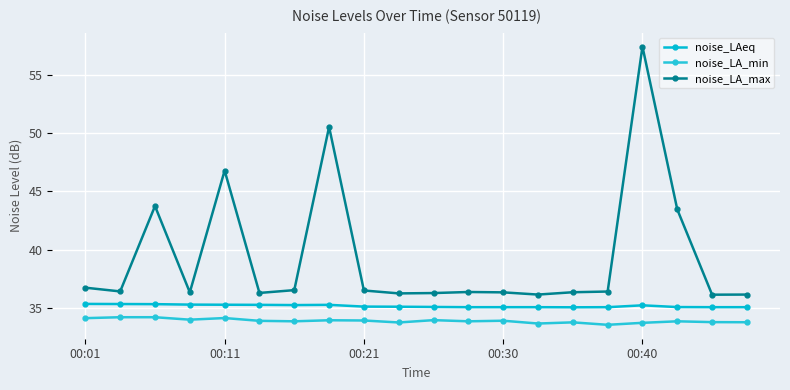

Count the number of data series in this chart.

3